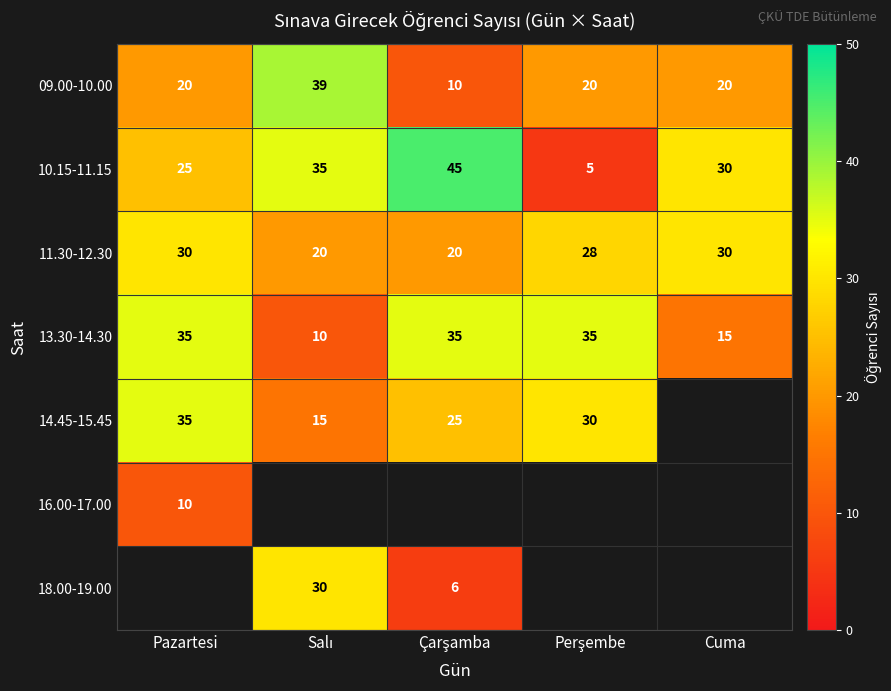

Count the 13.30-14.30 values in the range 15 to 35.

4